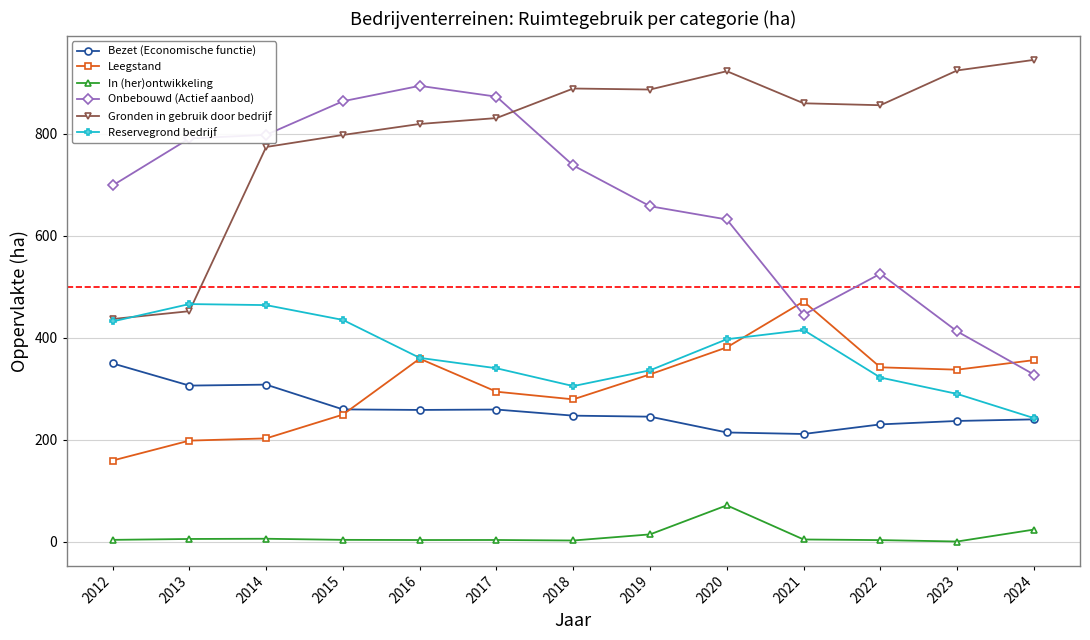

What is the value of the In (her)ontwikkeling point at the 11th from the left?

2.8